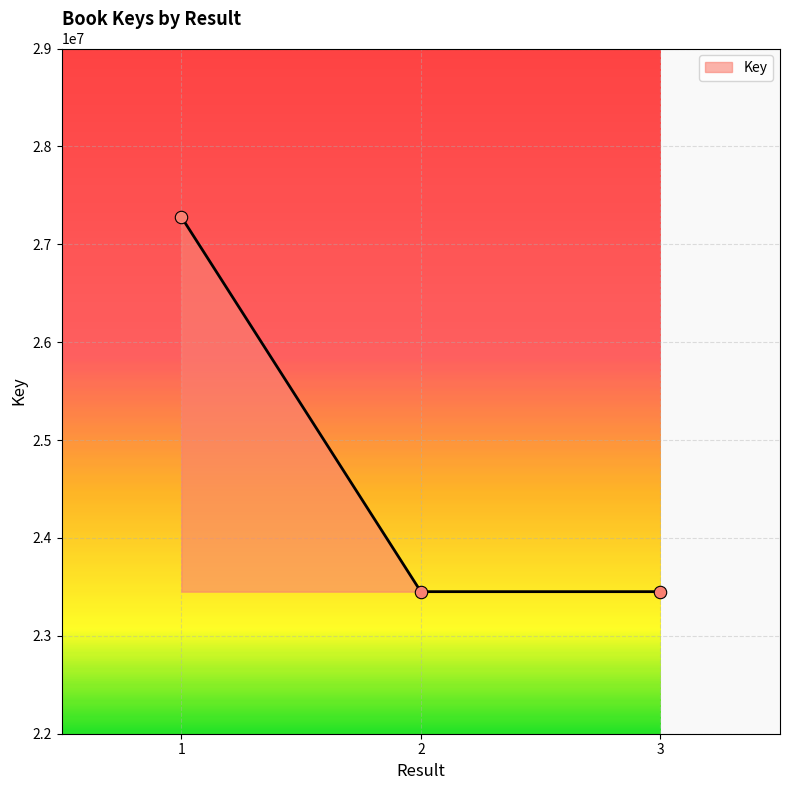

Approximately how many times larger is the value at 3 compared to 2?

1.0